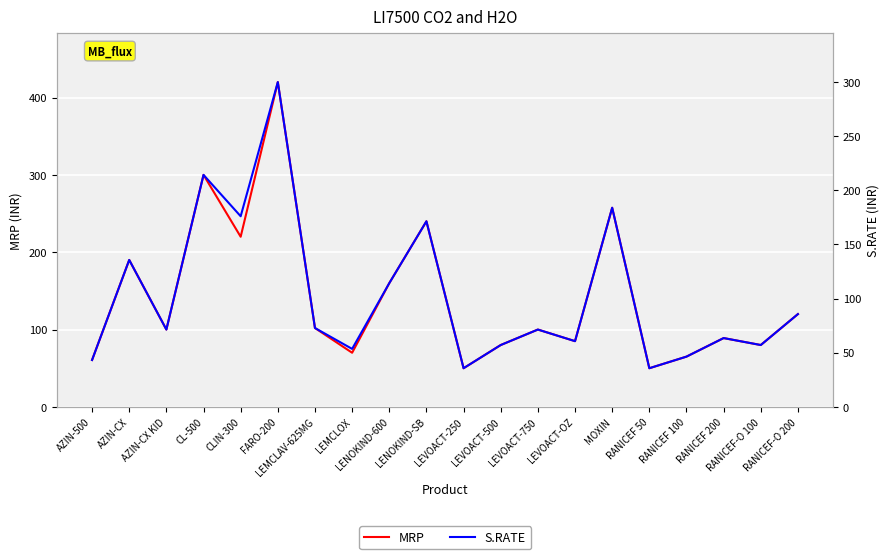

Is it true that MRP equals 213.3 at RANICEF-O 200?

False